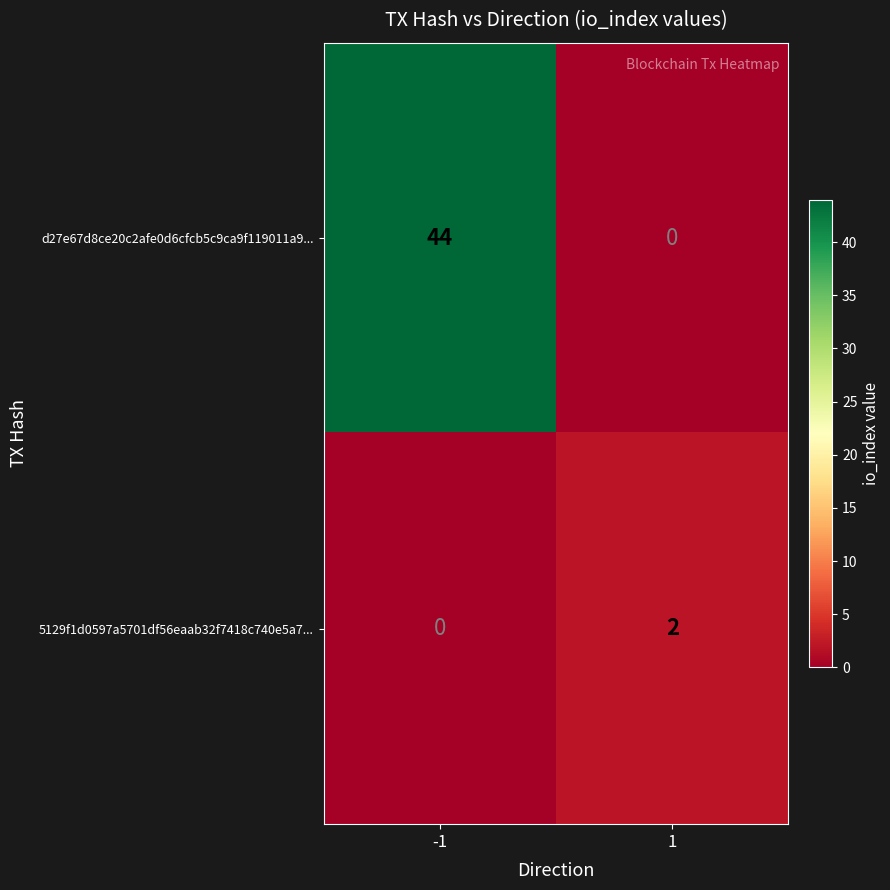

Rank the series at -1 from lowest to highest value.

5129f1d0597a5701df56eaab32f7418c740e5a7..., d27e67d8ce20c2afe0d6cfcb5c9ca9f119011a9...